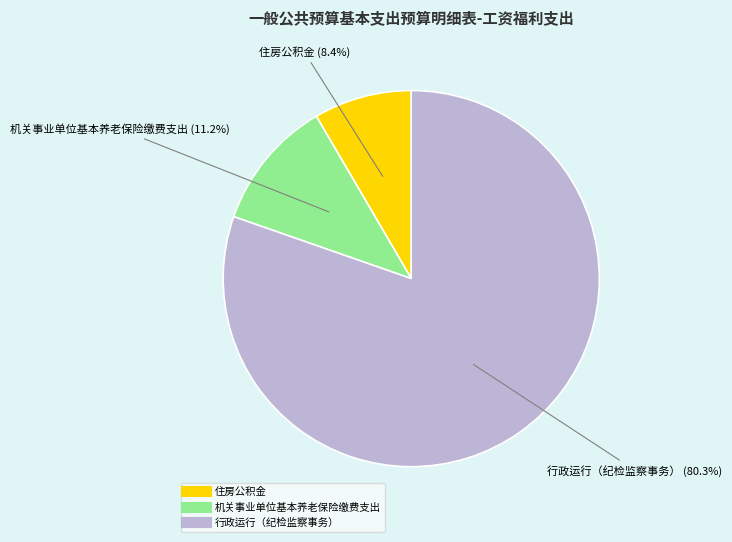

Which has a higher value, 住房公积金 or 行政运行（纪检监察事务）?

行政运行（纪检监察事务）